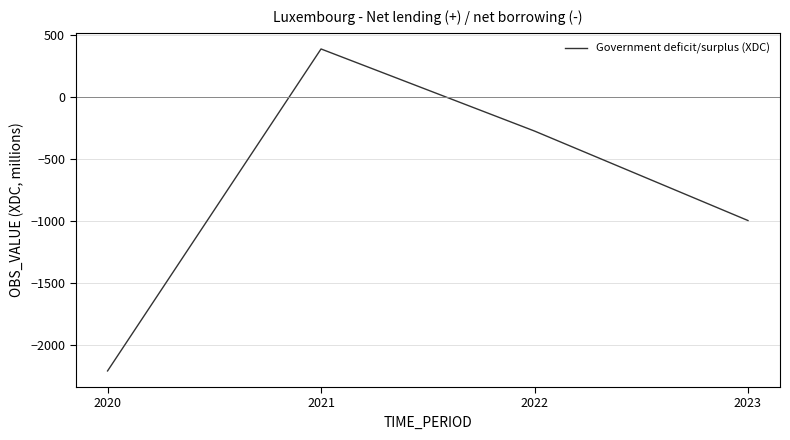

What is the smallest value displayed?

-2206.2